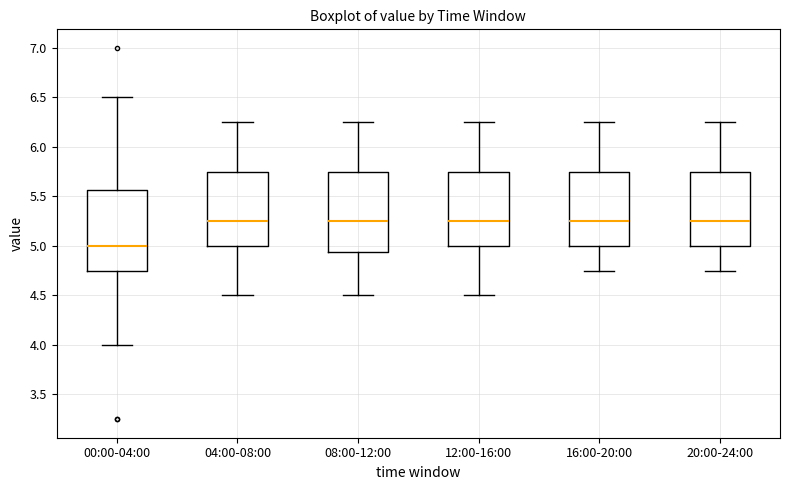

Where does the median line of the box for 16:00-20:00 sit on the y-axis? The values are not printed on the chart, so give them approximately, as read against the axis.

5.25